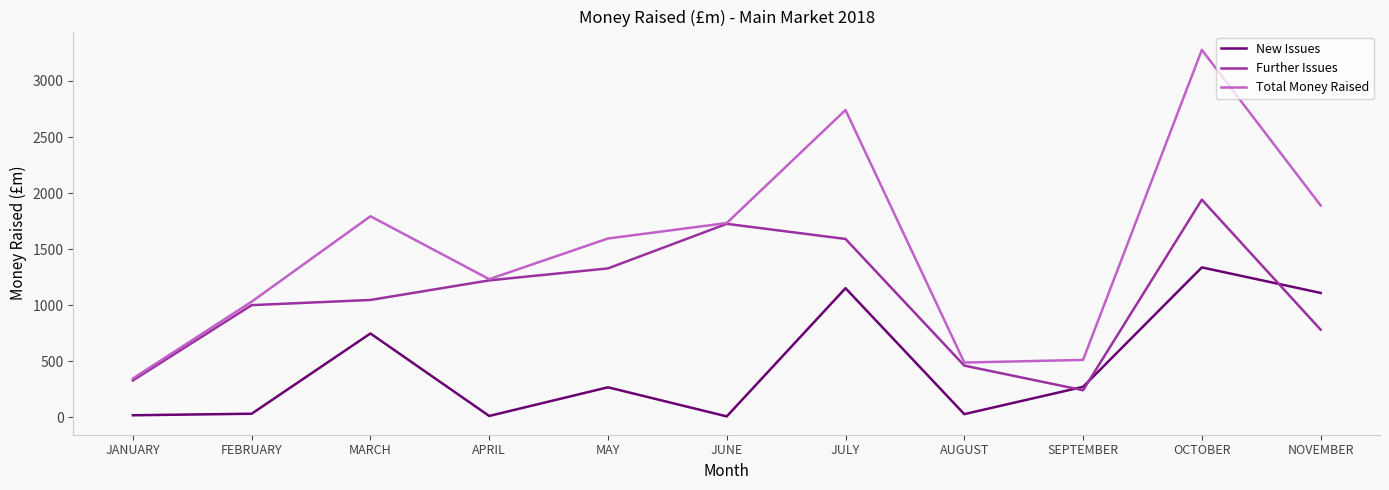

The value of New Issues at NOVEMBER is 1108.9. True or false?

True